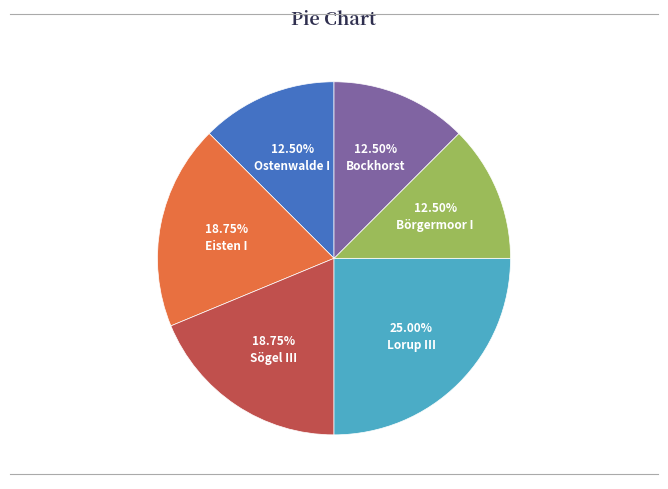

True or false: Eisten I accounts for 19% of the total.

True